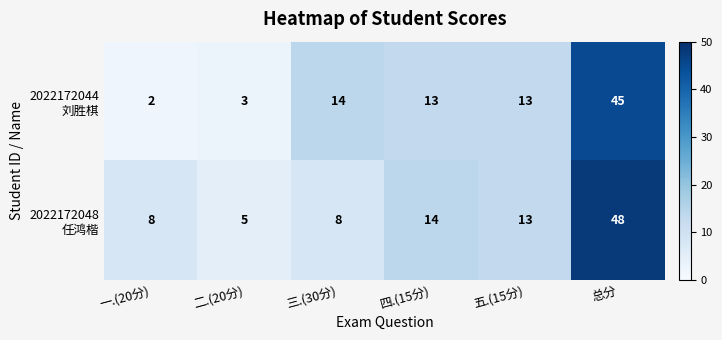

What is the greatest value displayed?

48